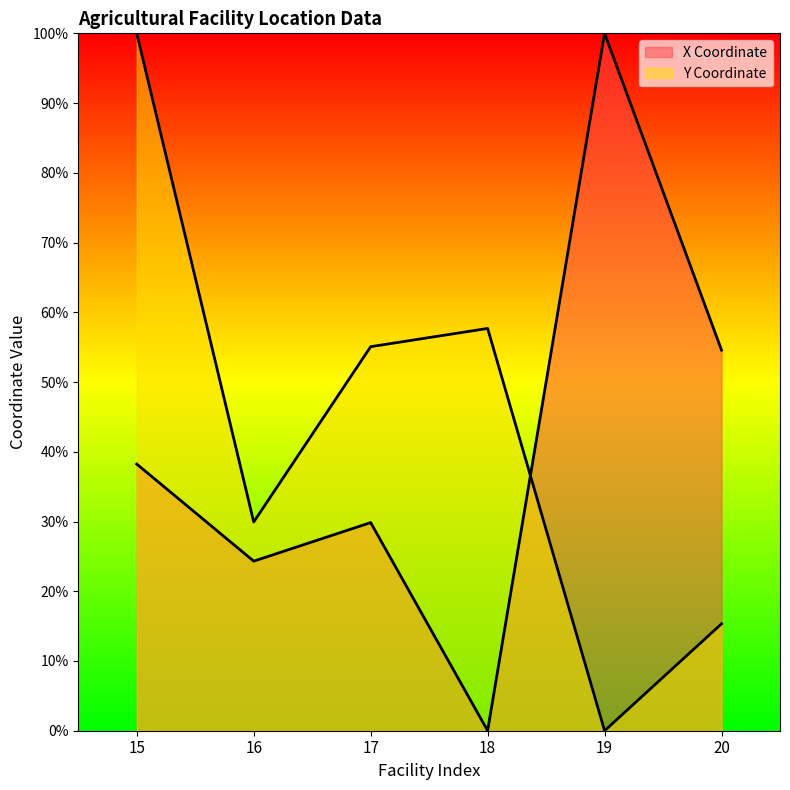

True or false: X Coordinate and Y Coordinate cross at least once.

True